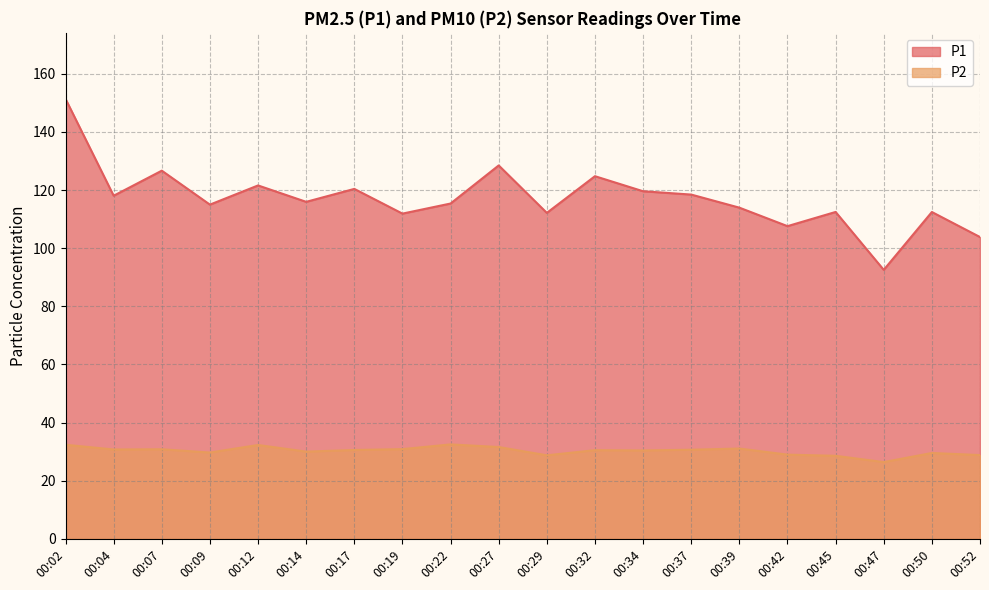

What is the difference between the second highest and second lowest values in the P2 series?

3.8